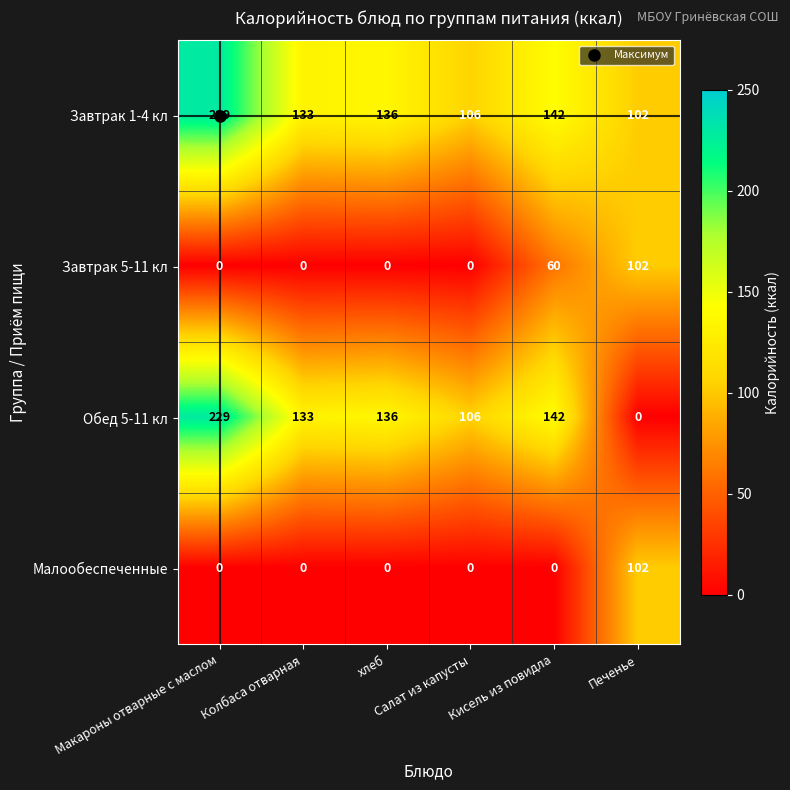

What is the maximum value shown in the chart?

229